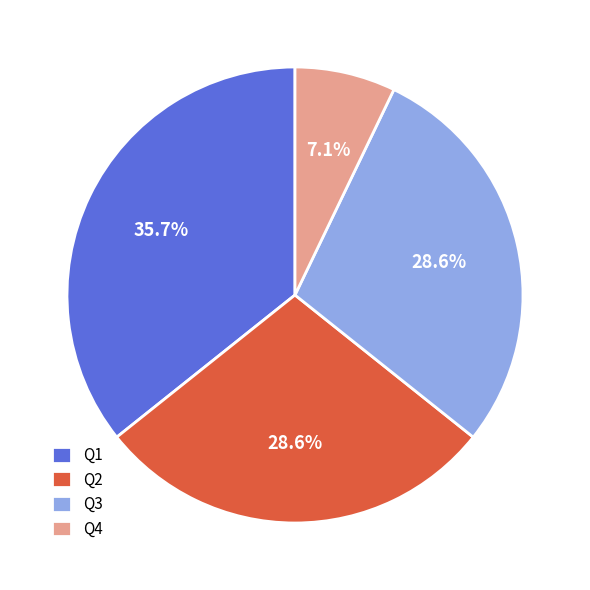

Which category has the biggest portion of the pie?

Q1